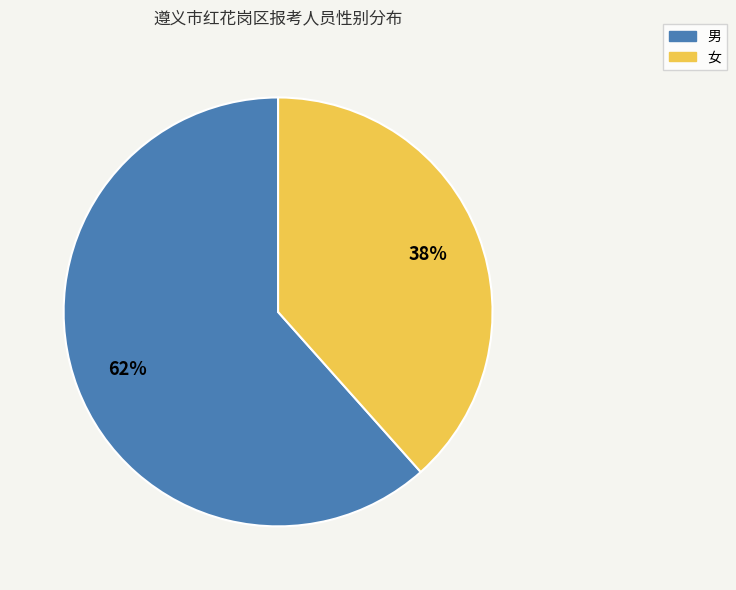

To the nearest percent, what is the average slice percentage?

50%